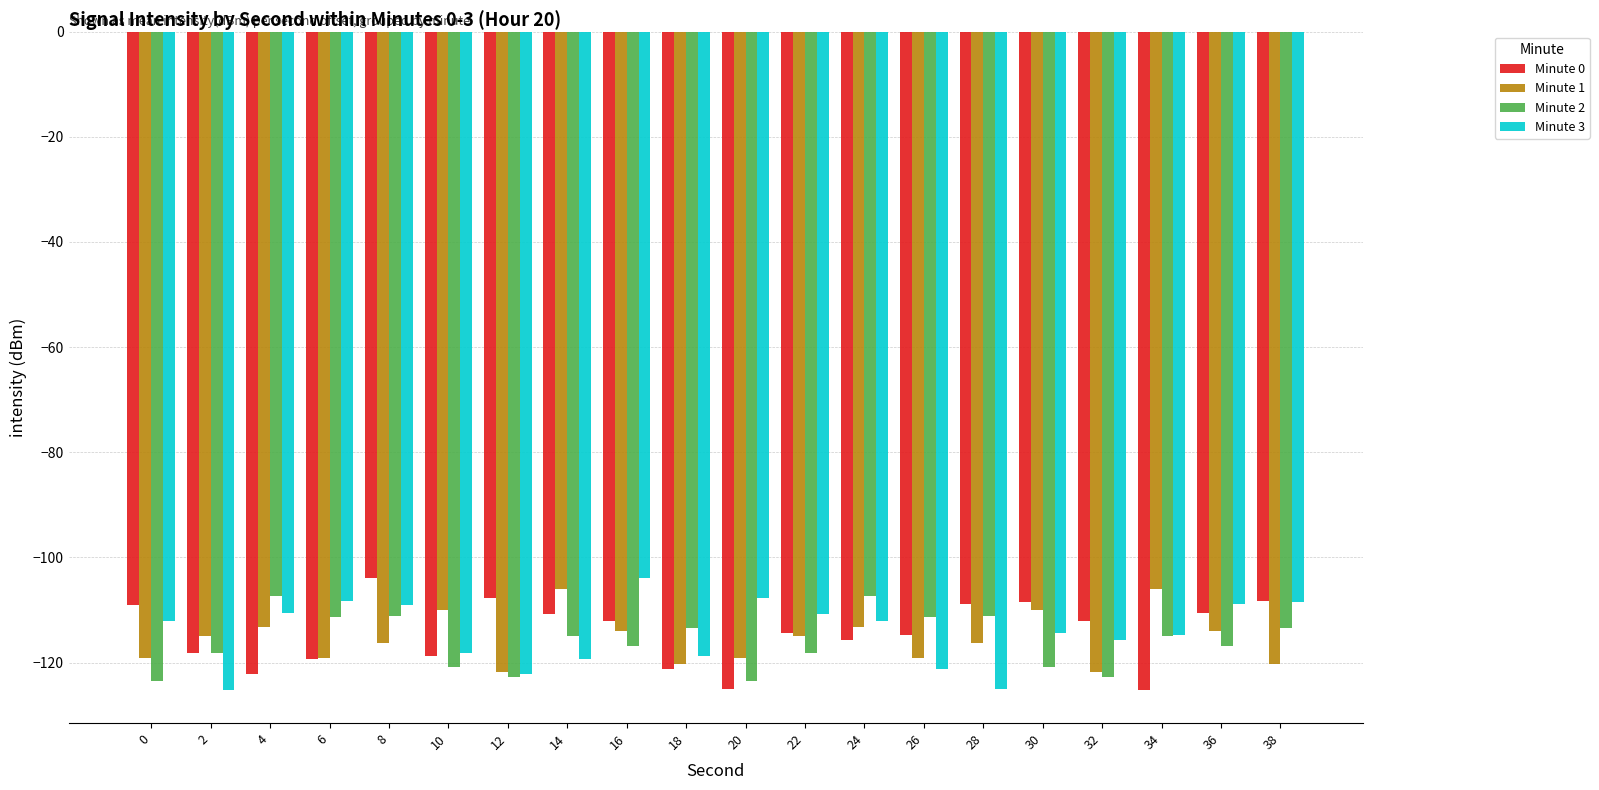

How many categories are shown in the chart?

20